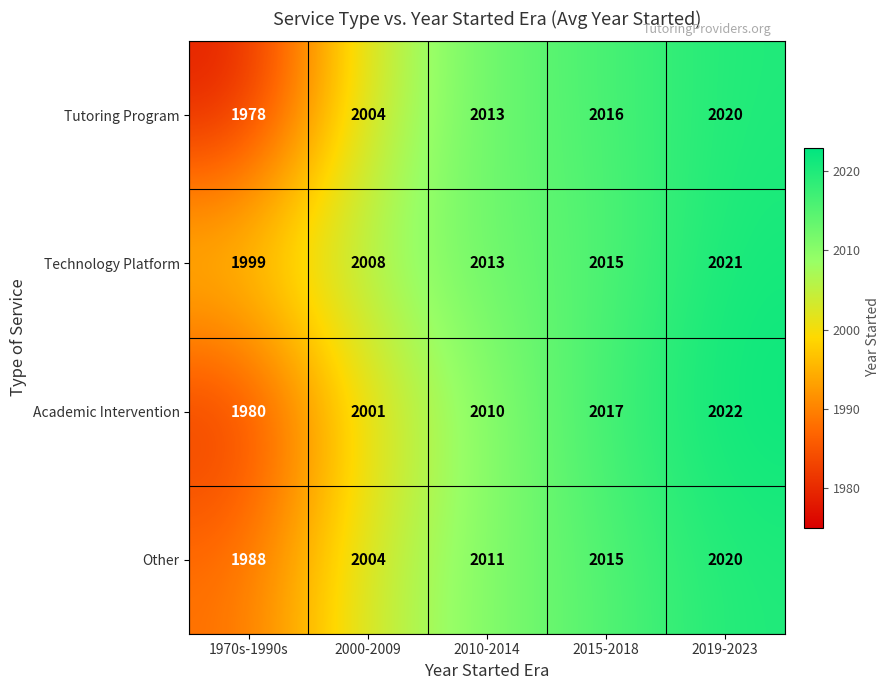

At which category is the sum across all series the highest?

2019-2023